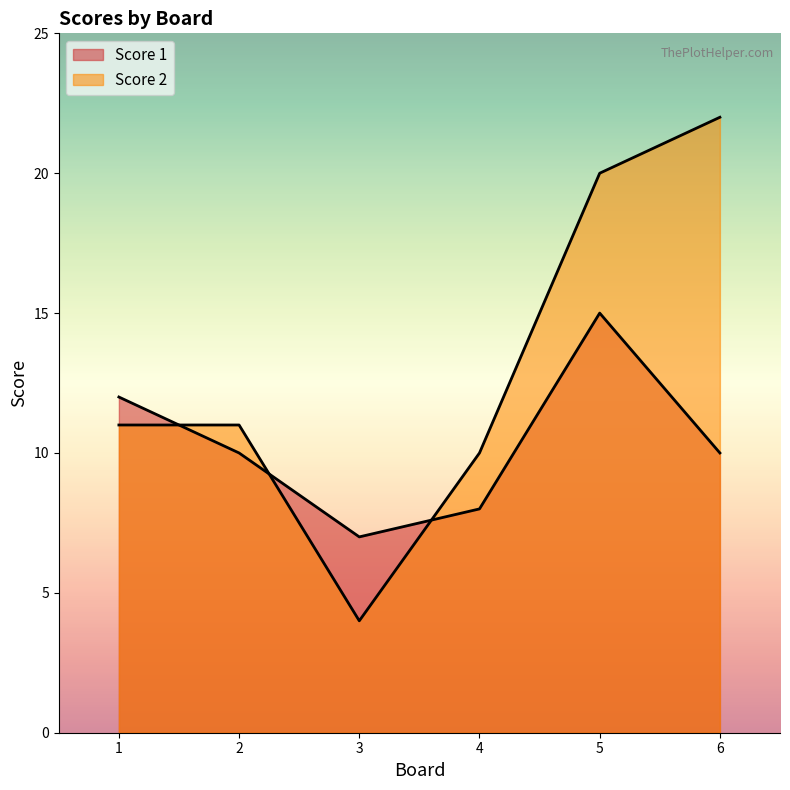

Rank the series at 5 from lowest to highest value.

Score 1, Score 2